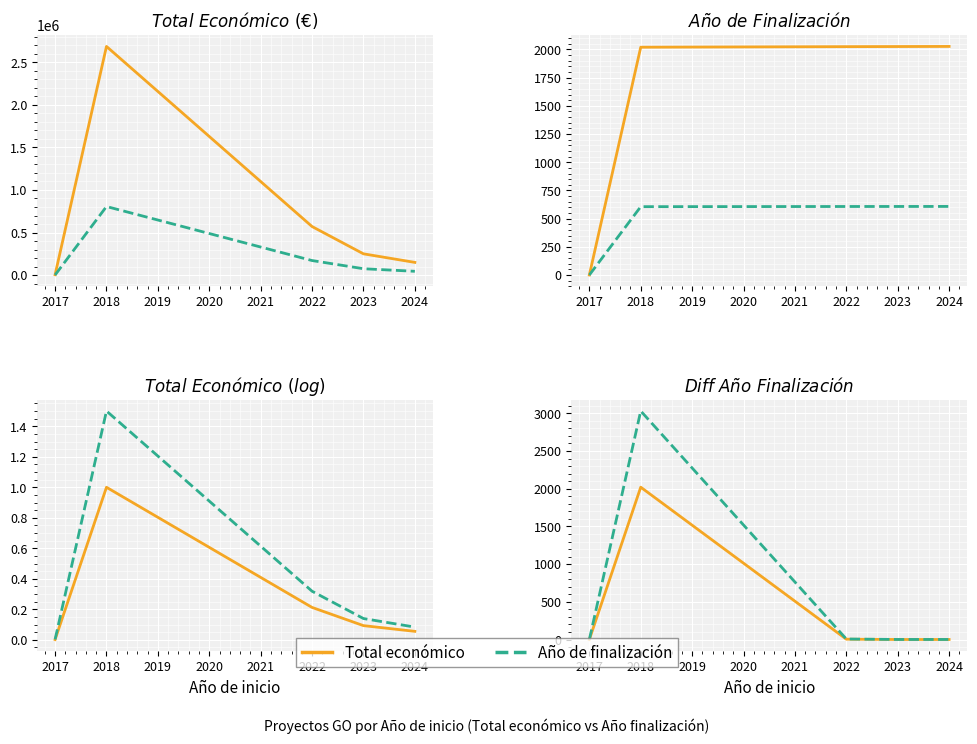

Rank the series by their maximum value, from lowest to highest.

Total económico, Año de finalización